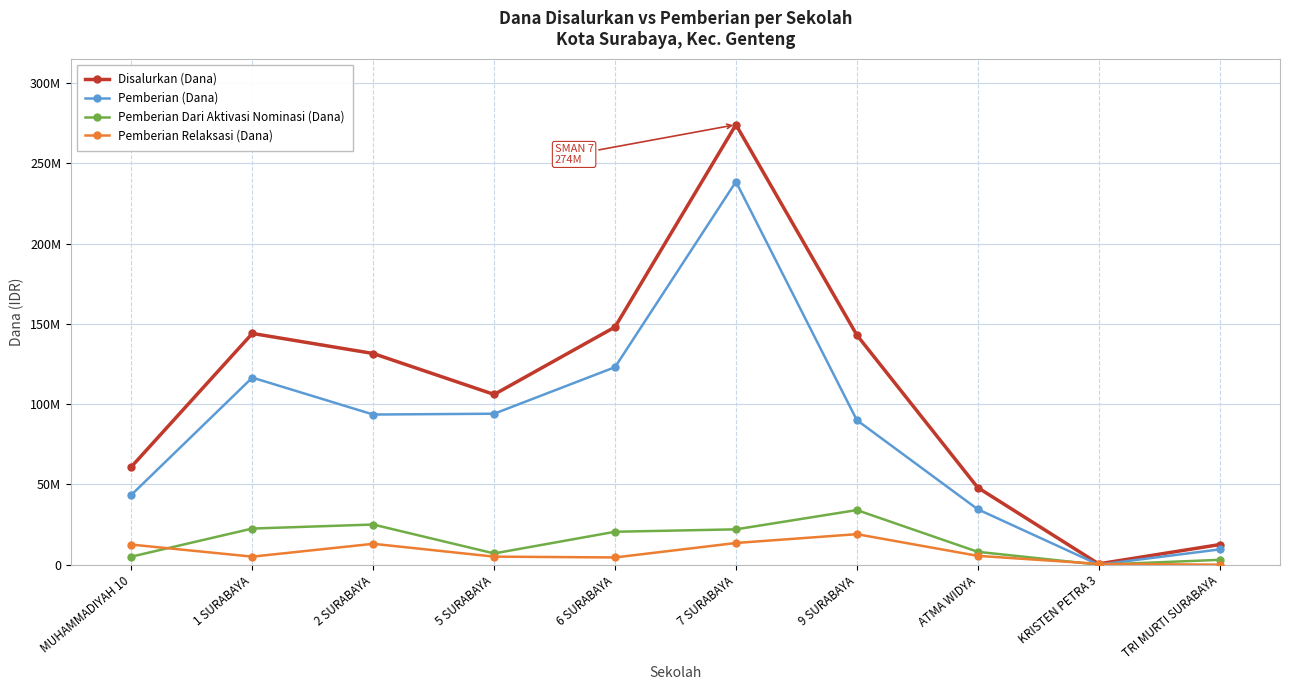

Is this an area chart (filled region under the line)?

No